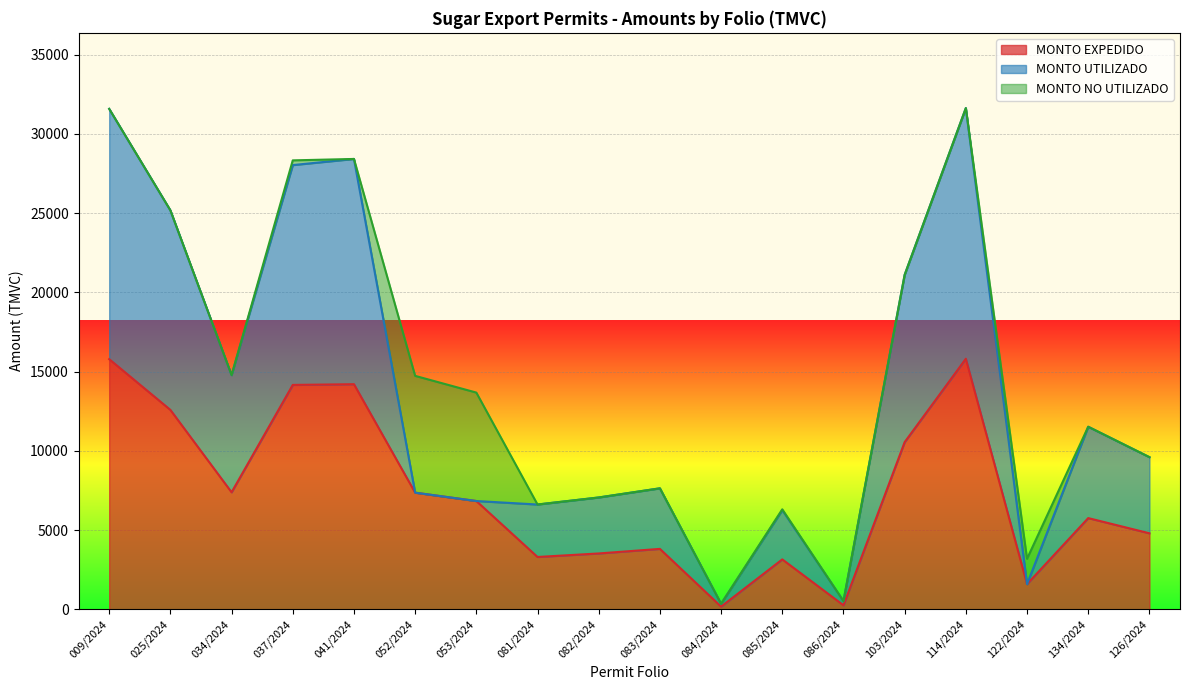

What is the total value across all series at 103/2024?

21110.1